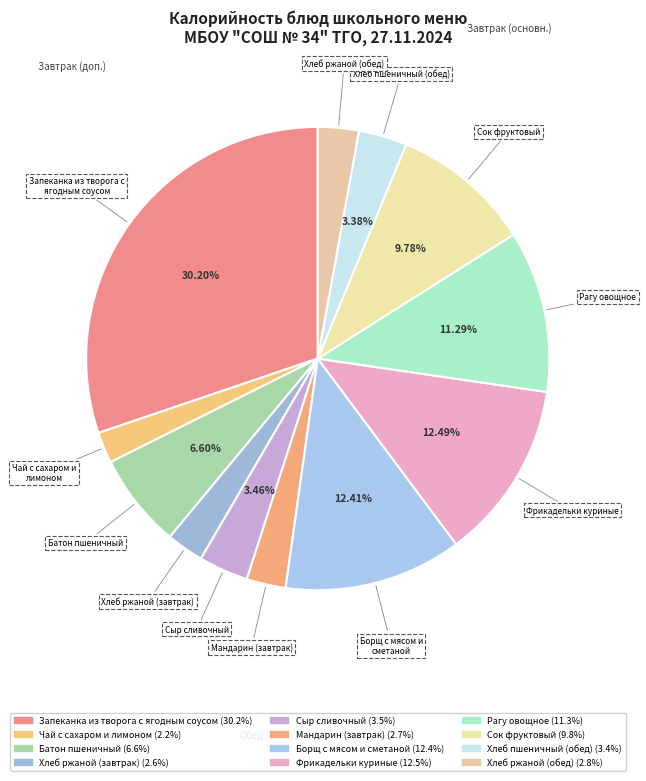

How much of the chart is everything except Запеканка из творога с ягодным соусом?

69.8%